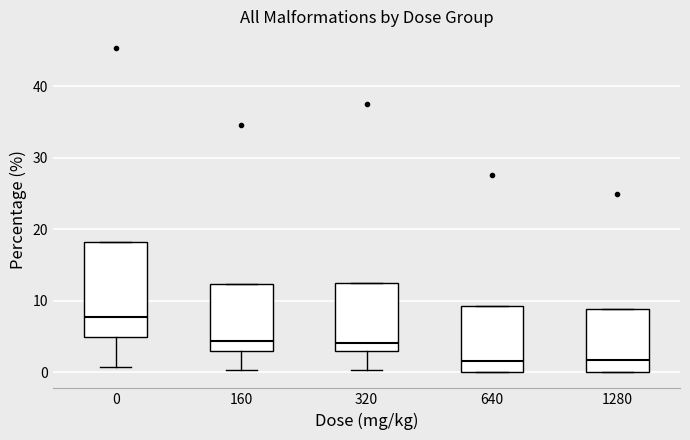

Where is the upper edge of the box at x = 1280 on the y-axis? The values are not printed on the chart, so give them approximately, as read against the axis.

9